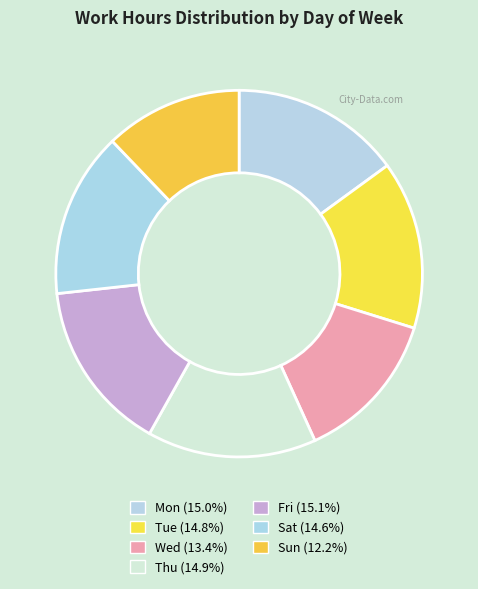

How many segments does this pie chart have?

7